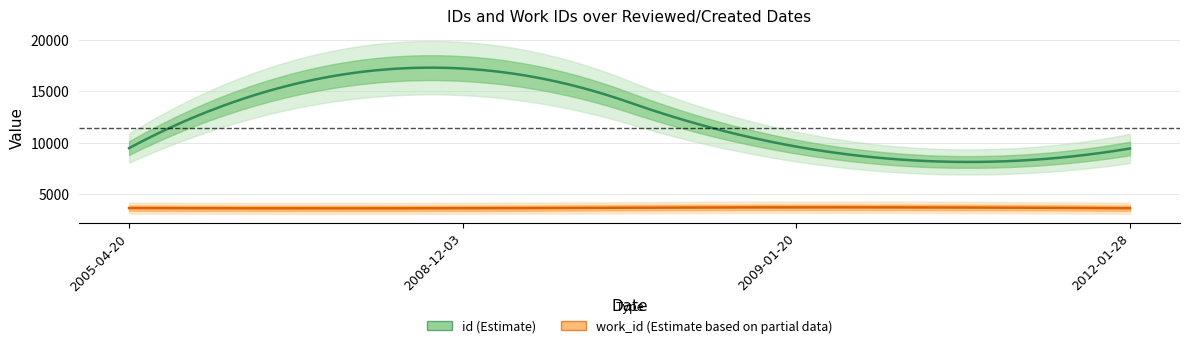

What is the difference between the highest and lowest values at 2008-12-03?

13557